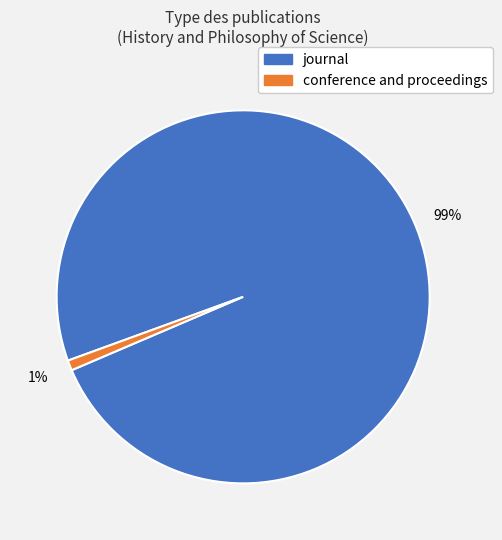

To the nearest percent, what is the difference between the largest and smallest slice percentages?

98%